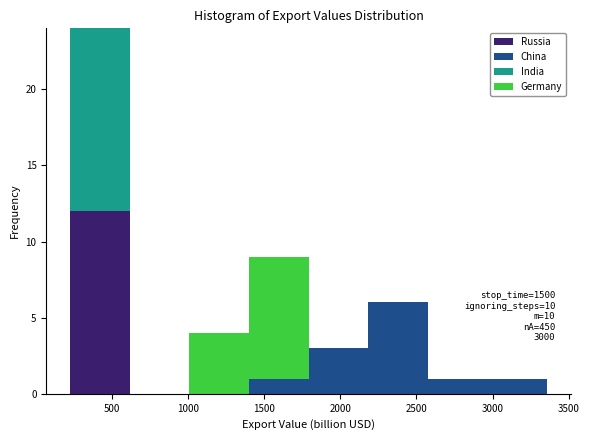

Which range on the x-axis has the tallest stacked bar (by total height)?

250 to 600